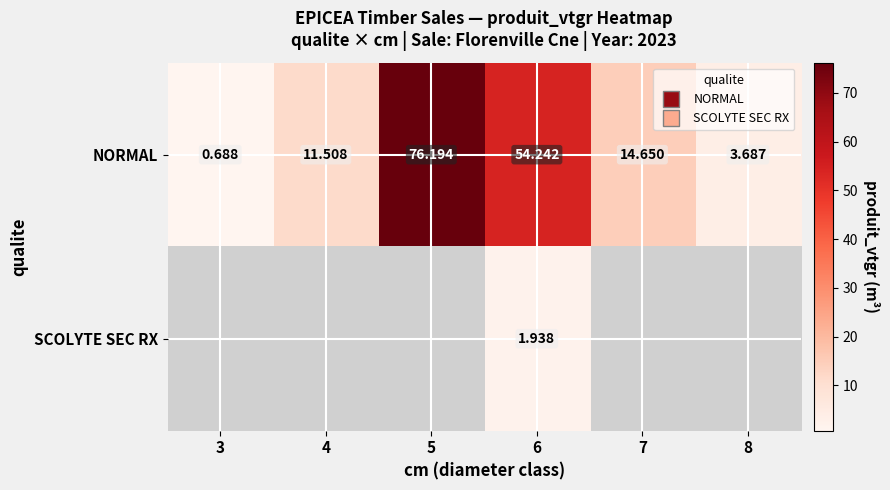

At how many categories does at least one series exceed 21?

2